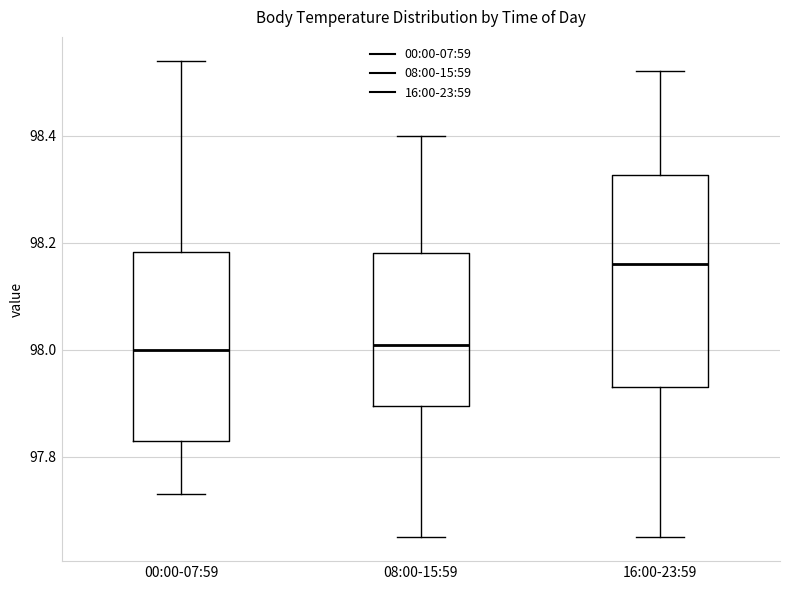

Reading left to right, read every box against the y-axis: the position of its median line, the range the box covers, and the ends of its whiskers. The values are not printed on the chart, so give them approximately, as read against the axis.

00:00-07:59: median 98.00, box 97.84 to 98.18, whiskers 97.74 to 98.54
08:00-15:59: median 98.02, box 97.90 to 98.18, whiskers 97.66 to 98.40
16:00-23:59: median 98.16, box 97.94 to 98.32, whiskers 97.66 to 98.52